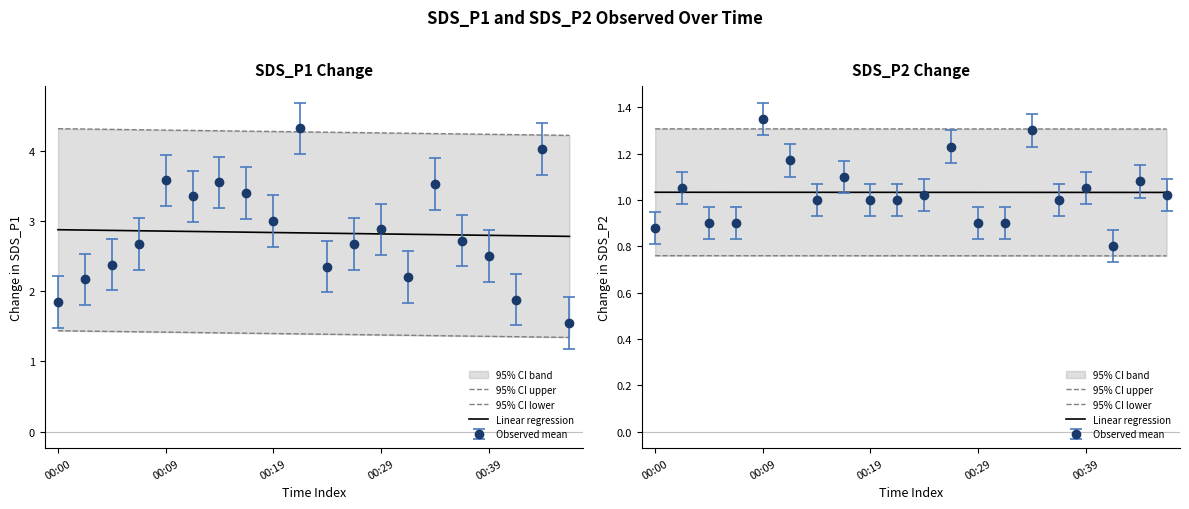

Does the chart have visible grid lines?

No